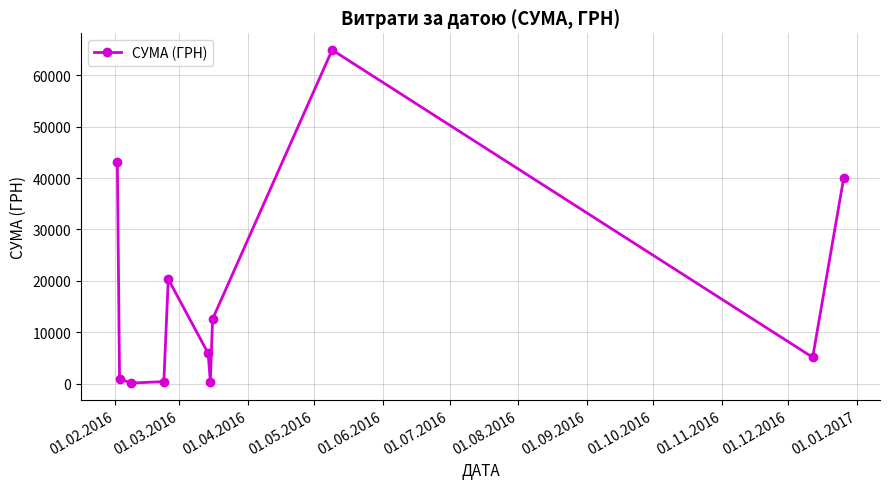

Count the number of data series in this chart.

1